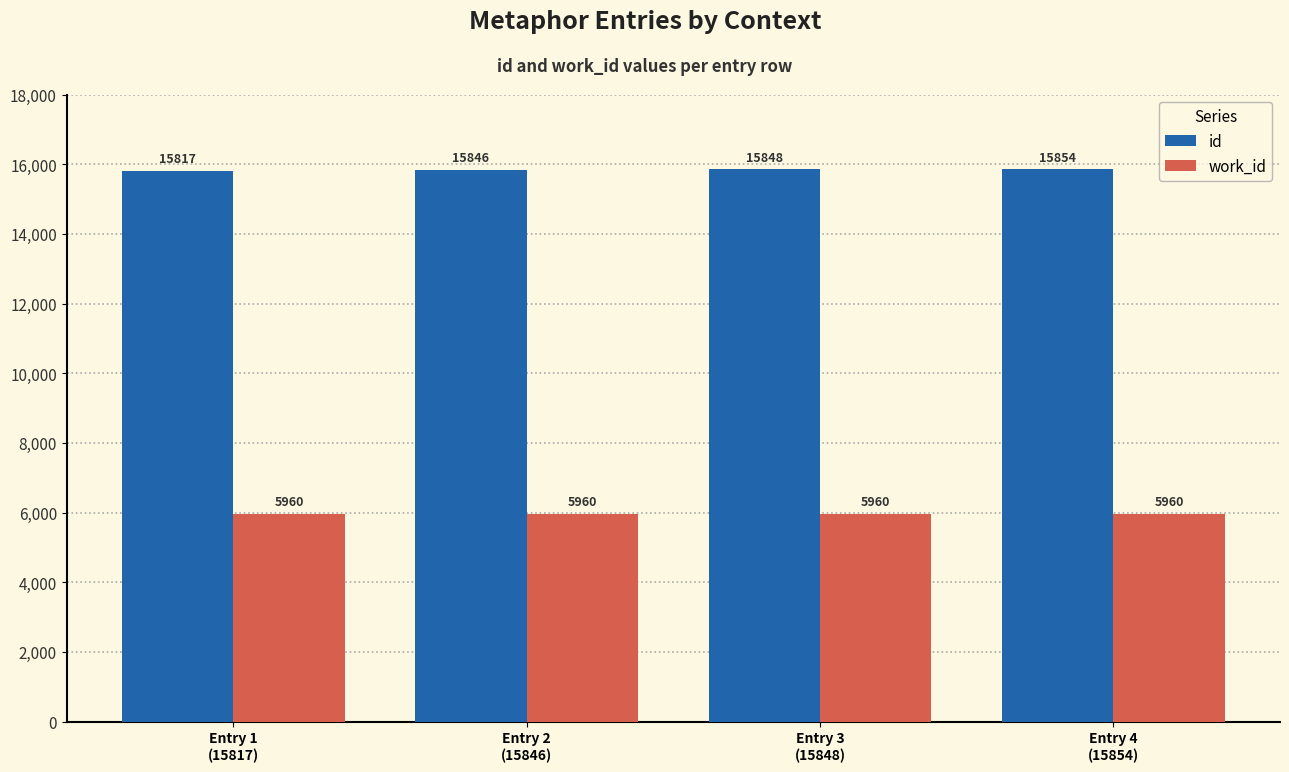

True or false: id has a value of 9181 at Entry 1
(15817).

False